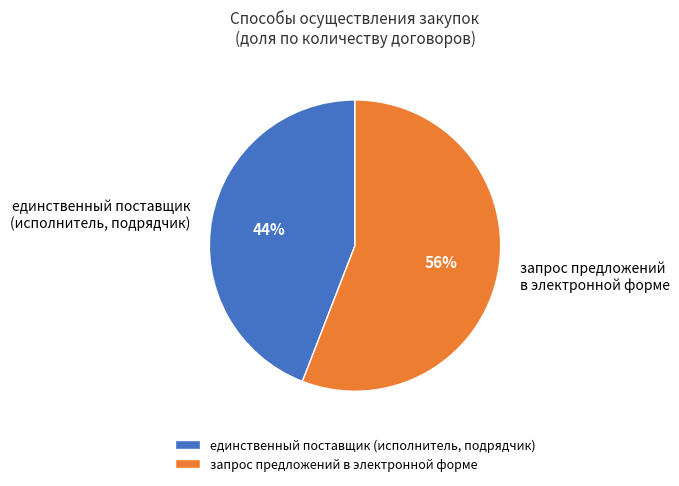

Which slice is the largest?

запрос предложений в электронной форме